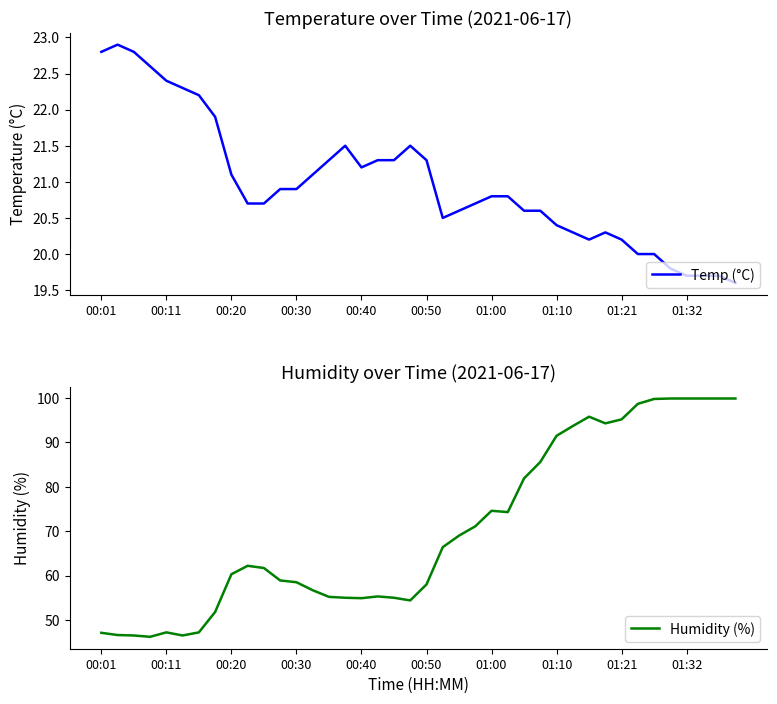

Reading right to left, what are all the values shown in this chart?

Temp (°C): 19.6	19.7	19.7	19.7	19.8	20.0	20.0	20.2	20.3	20.2	20.3	20.4	20.6	20.6	20.8	20.8	20.7	20.6	20.5	21.3	21.5	21.3	21.3	21.2	21.5	21.3	21.1	20.9	20.9	20.7	20.7	21.1	21.9	22.2	22.3	22.4	22.6	22.8	22.9	22.8
Humidity (%): 99.9	99.9	99.9	99.9	99.9	99.8	98.7	95.2	94.3	95.8	93.7	91.5	85.6	81.9	74.3	74.6	71.1	69.0	66.4	58.0	54.4	55.0	55.3	54.9	55.0	55.2	56.7	58.5	58.9	61.7	62.2	60.3	51.8	47.2	46.5	47.2	46.2	46.5	46.6	47.1